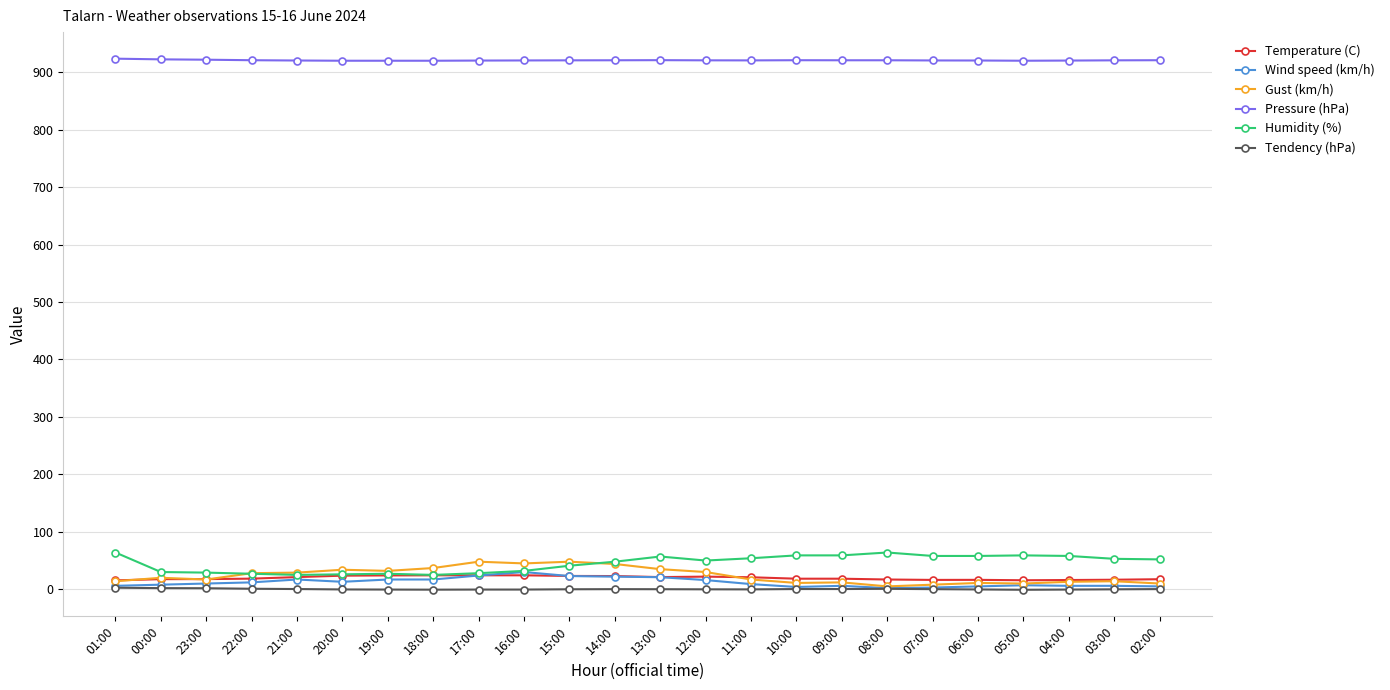

How many values in the Gust (km/h) series are below 20?

12